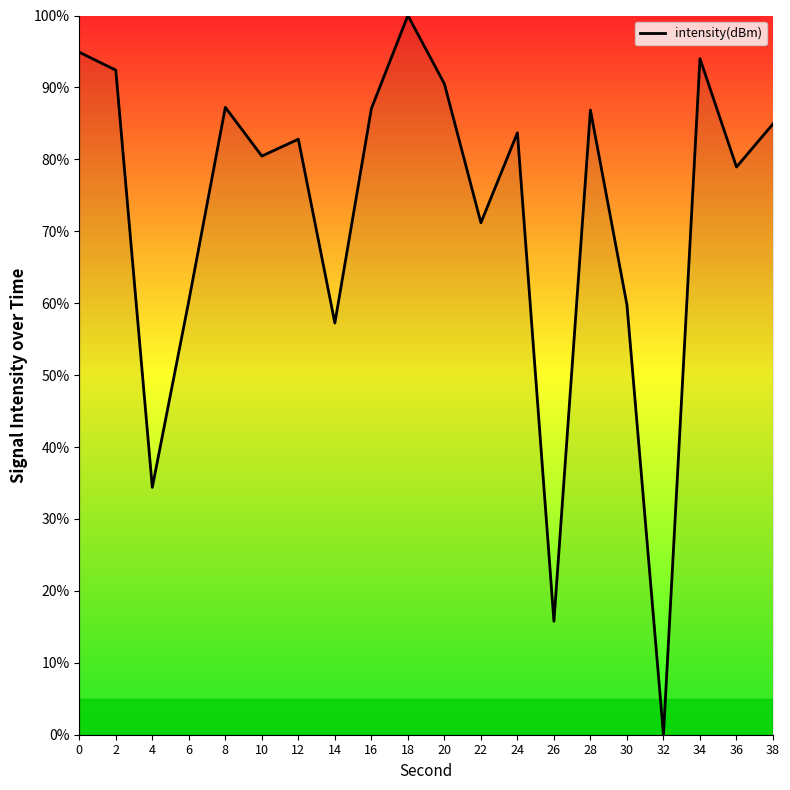

Between 6 and 24, which is larger?

24